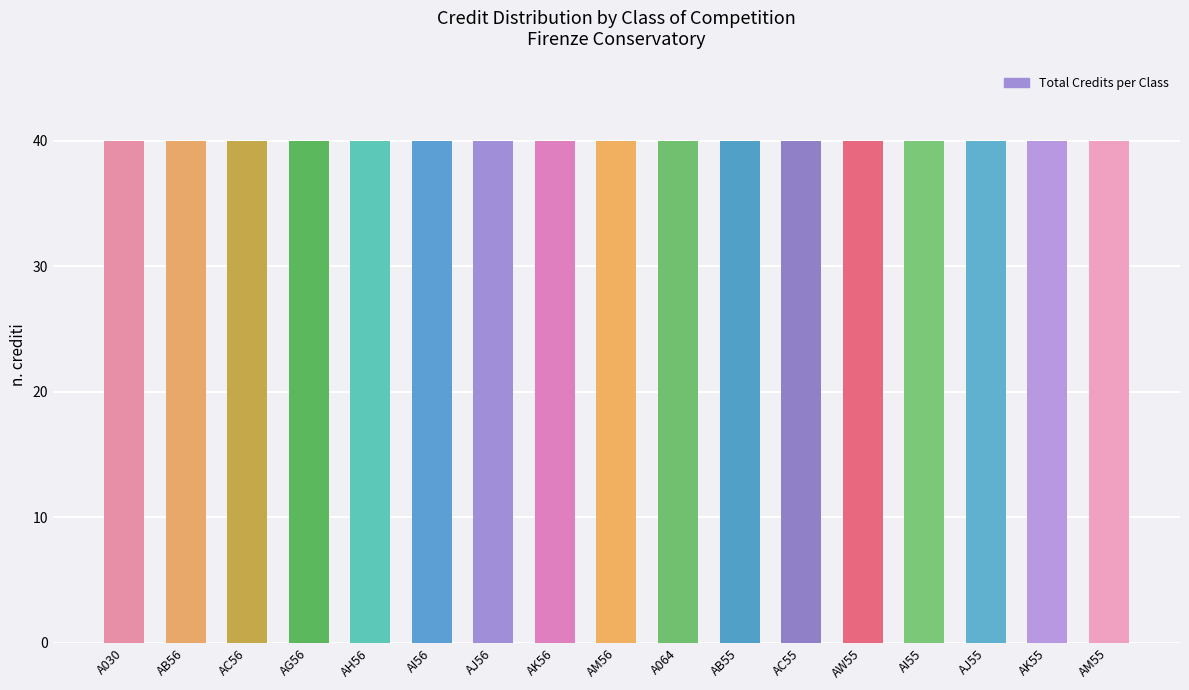

At which category is the sum across all series the highest?

A030